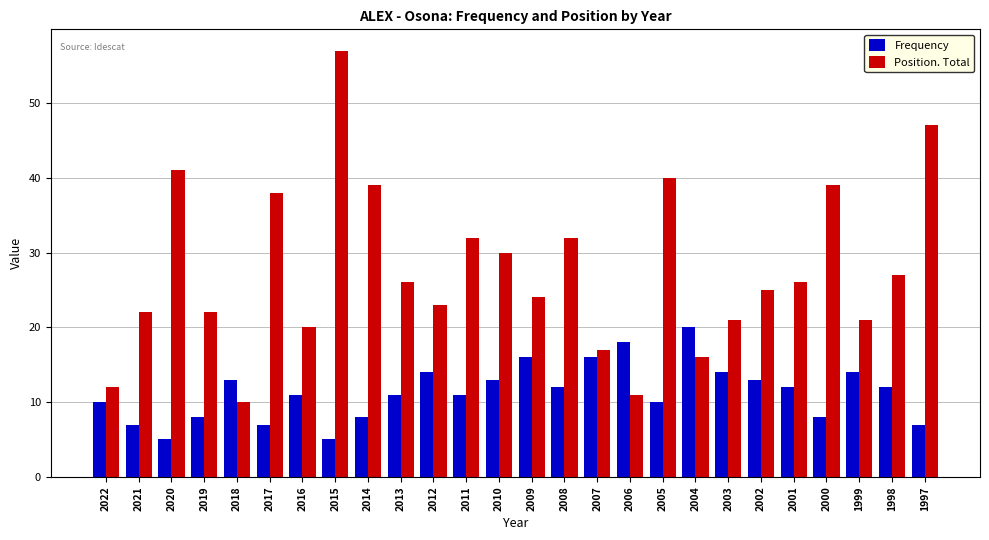

Reading left to right, extract all data points from this chart.

Frequency: 2022=10	2021=7	2020=5	2019=8	2018=13	2017=7	2016=11	2015=5	2014=8	2013=11	2012=14	2011=11	2010=13	2009=16	2008=12	2007=16	2006=18	2005=10	2004=20	2003=14	2002=13	2001=12	2000=8	1999=14	1998=12	1997=7
Position. Total: 2022=12	2021=22	2020=41	2019=22	2018=10	2017=38	2016=20	2015=57	2014=39	2013=26	2012=23	2011=32	2010=30	2009=24	2008=32	2007=17	2006=11	2005=40	2004=16	2003=21	2002=25	2001=26	2000=39	1999=21	1998=27	1997=47